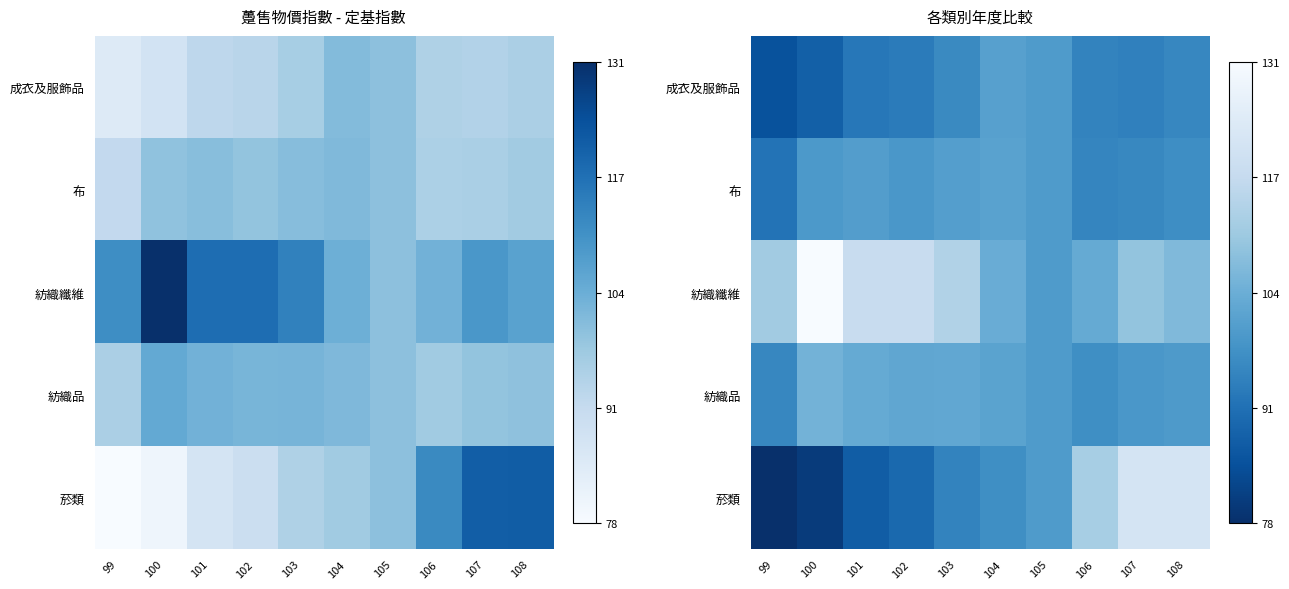

Which has a higher value, 105 or 108?

105